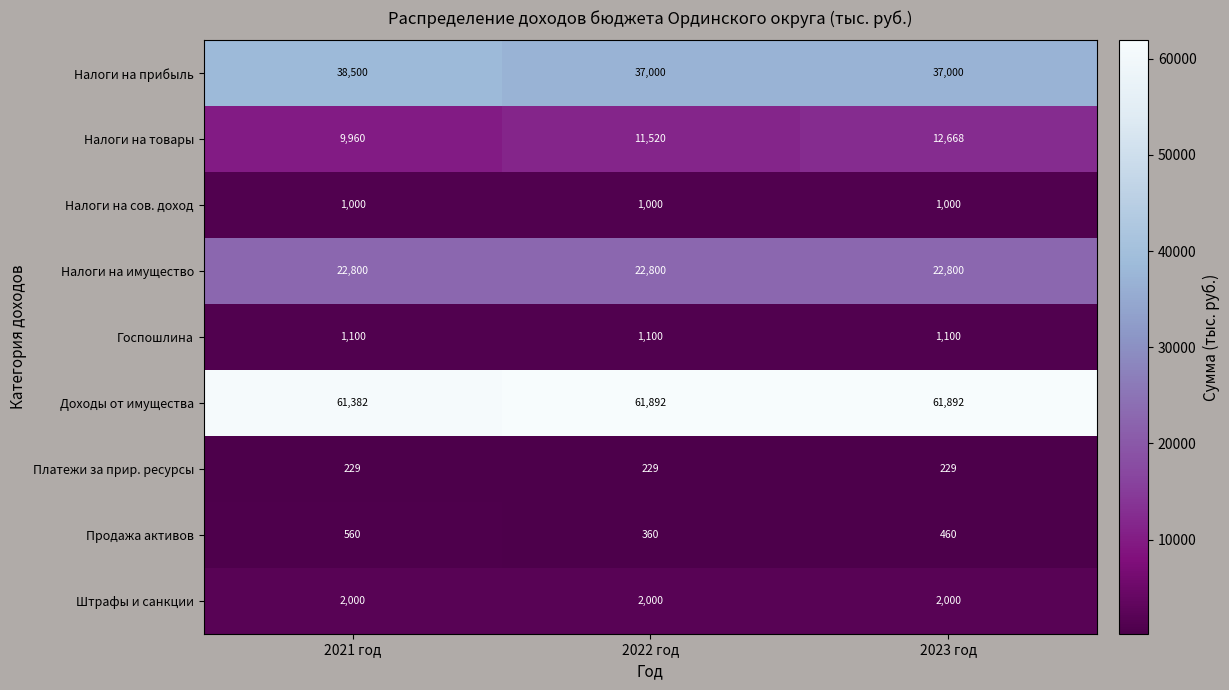

Which series changed the most between 2021 год and 2022 год?

Налоги на товары